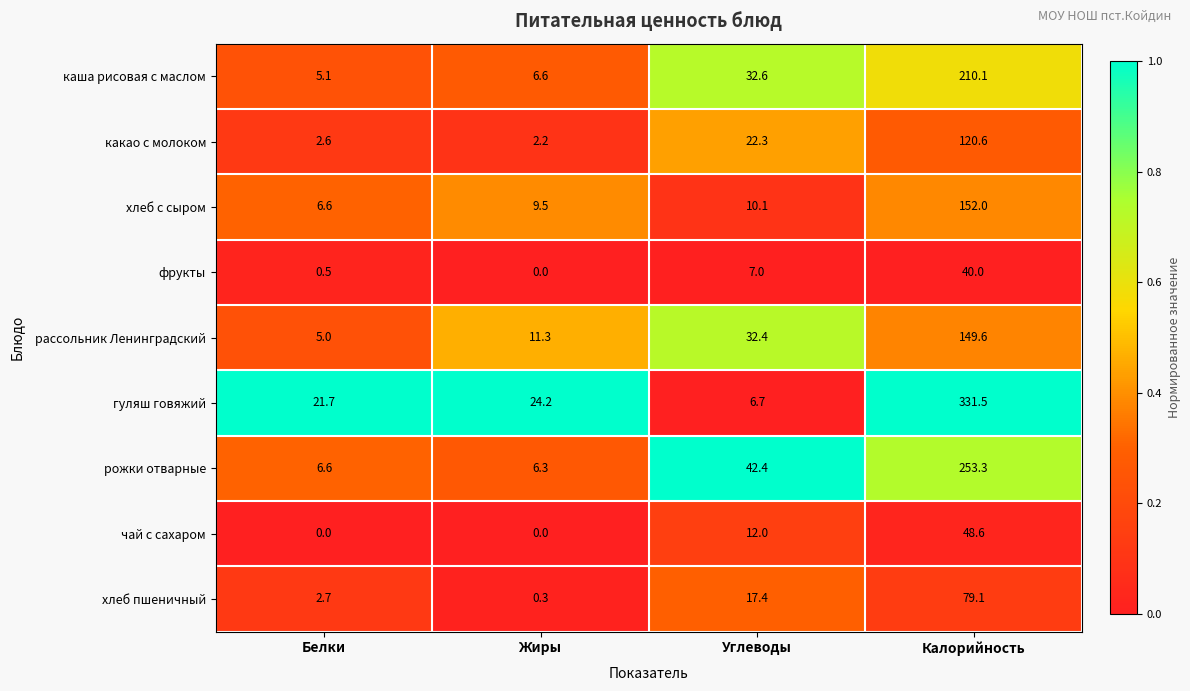

Read the хлеб с сыром value at Калорийность.

152.0